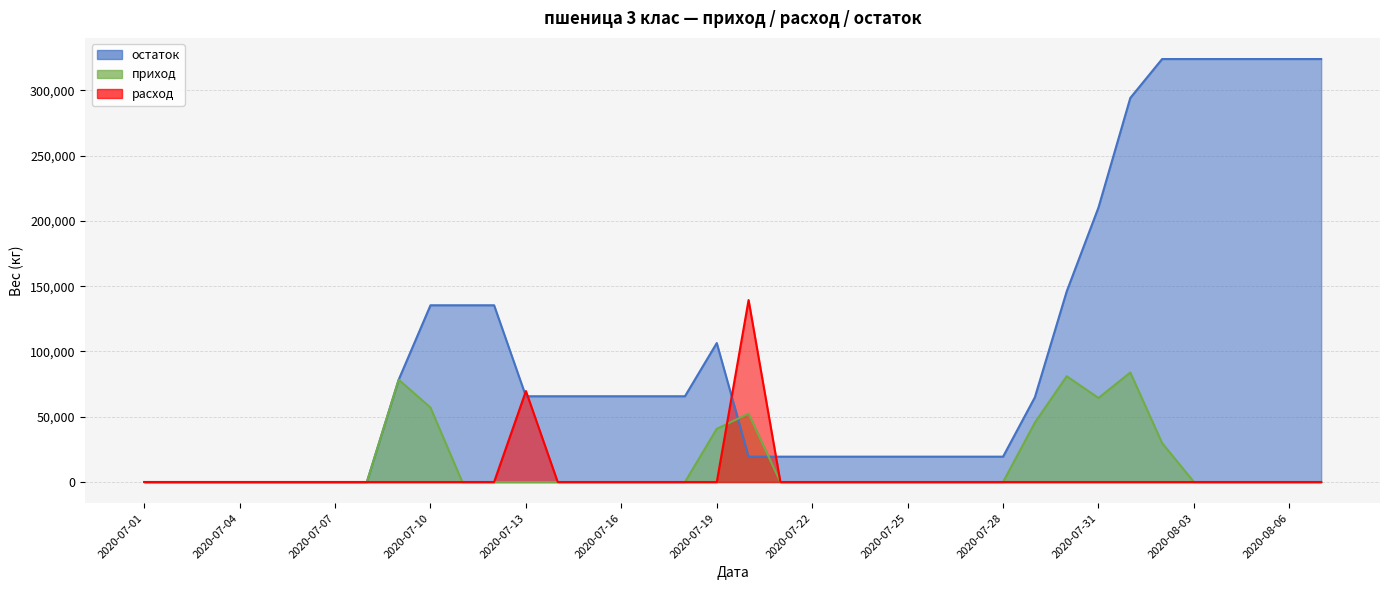

Reading right to left, list all the values displayed in this chart.

остаток: 324028	324028	324028	324028	324028	324028	294208	210348	145968	64928	19428	19428	19428	19428	19428	19428	19428	19428	19428	106468	65700	65700	65700	65700	65700	65700	135400	135400	135400	78380	0	0	0	0	0	0	0	0
приход: 0	0	0	0	0	29820	83860	64380	81040	45500	0	0	0	0	0	0	0	0	52360	40768	0	0	0	0	0	0	0	0	57020	78380	0	0	0	0	0	0	0	0
расход: 0	0	0	0	0	0	0	0	0	0	0	0	0	0	0	0	0	0	139400	0	0	0	0	0	0	69700	0	0	0	0	0	0	0	0	0	0	0	0